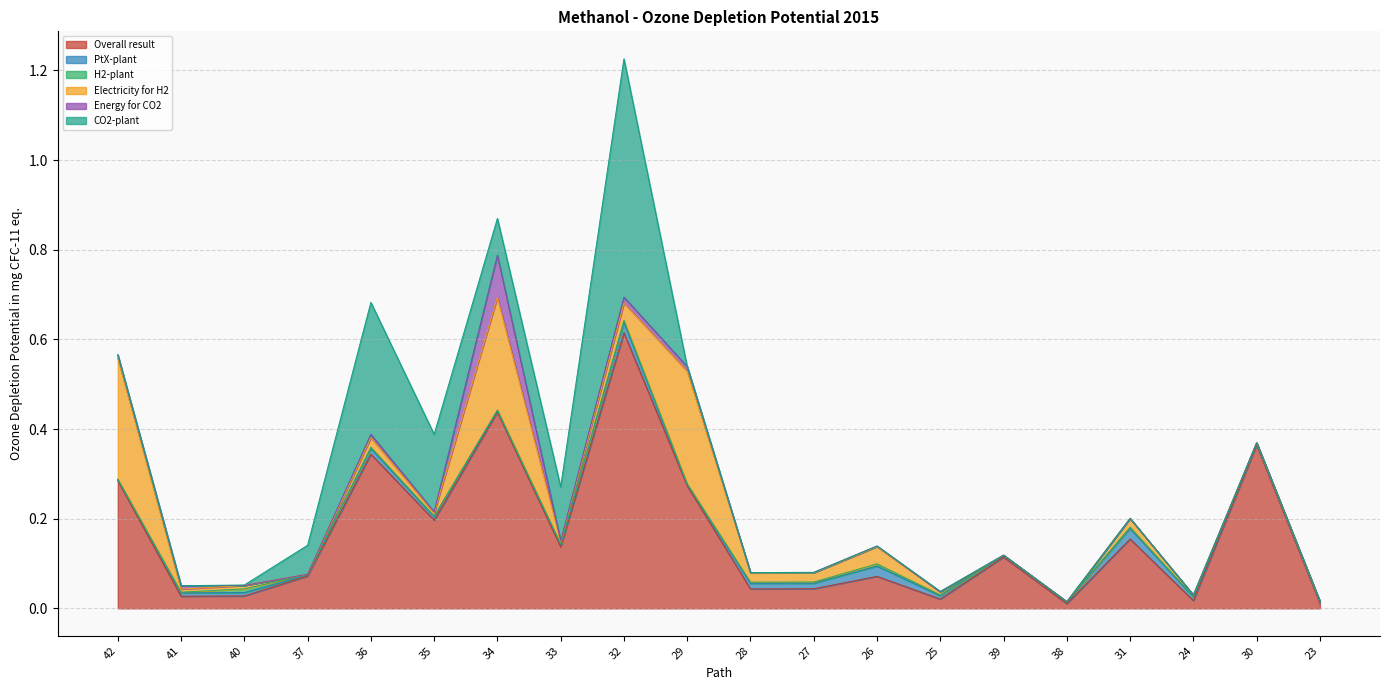

True or false: Overall result and Energy for CO2 intersect in this chart.

False